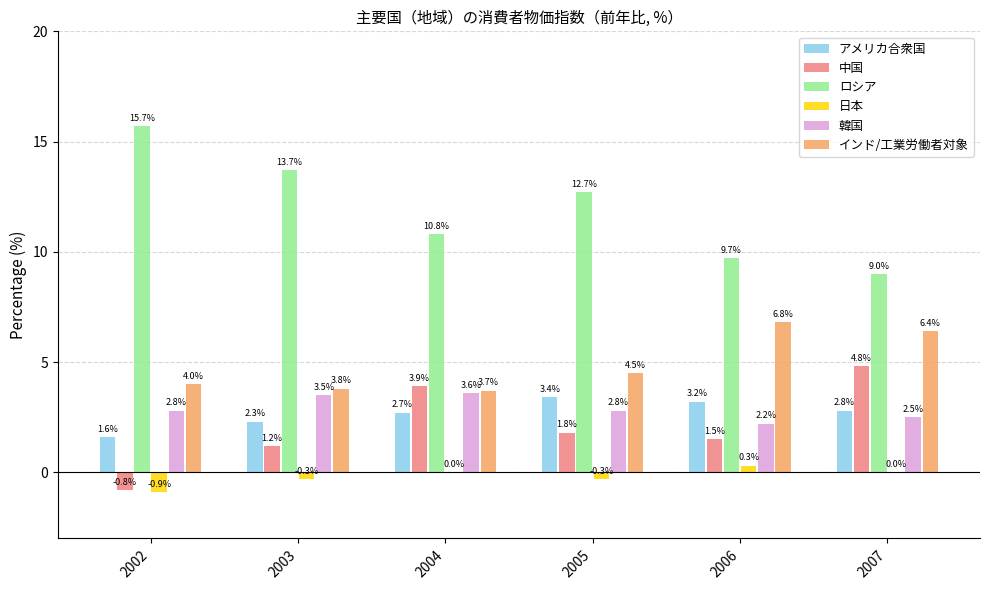

Reading left to right, list all the values displayed in this chart.

アメリカ合衆国: 2002=1.6	2003=2.3	2004=2.7	2005=3.4	2006=3.2	2007=2.8
中国: 2002=-0.8	2003=1.2	2004=3.9	2005=1.8	2006=1.5	2007=4.8
ロシア: 2002=15.7	2003=13.7	2004=10.8	2005=12.7	2006=9.7	2007=9.0
日本: 2002=-0.9	2003=-0.3	2004=0.0	2005=-0.3	2006=0.3	2007=0.0
韓国: 2002=2.8	2003=3.5	2004=3.6	2005=2.8	2006=2.2	2007=2.5
インド/工業労働者対象: 2002=4.0	2003=3.8	2004=3.7	2005=4.5	2006=6.8	2007=6.4